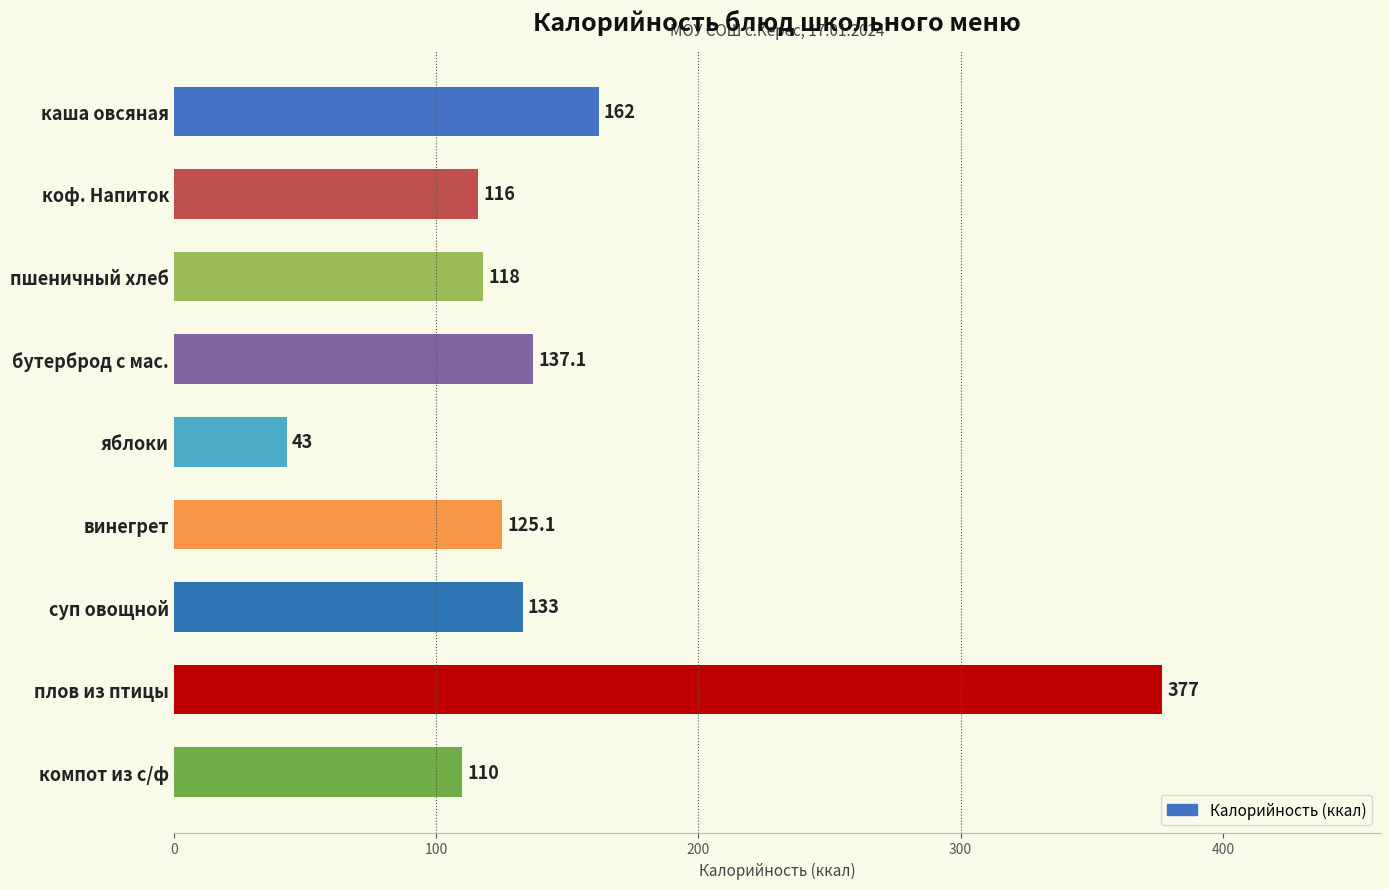

Count the number of data series in this chart.

1